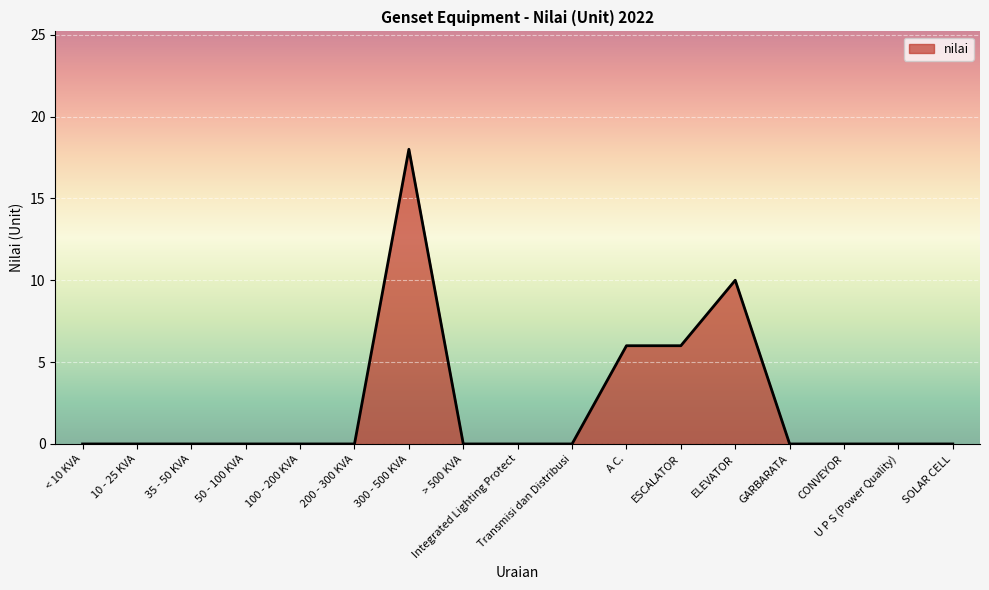

Between SOLAR CELL and A C., which is larger?

A C.